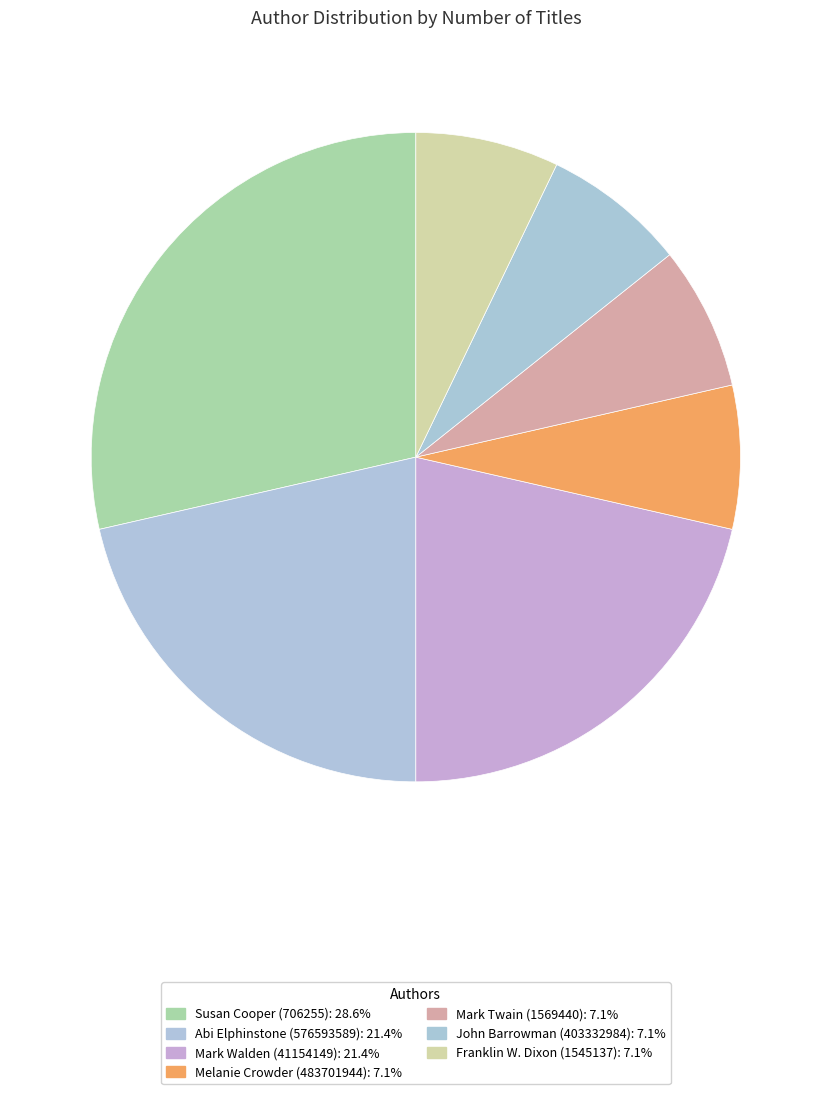

What is the smallest slice in the pie chart?

Melanie Crowder (483701944)